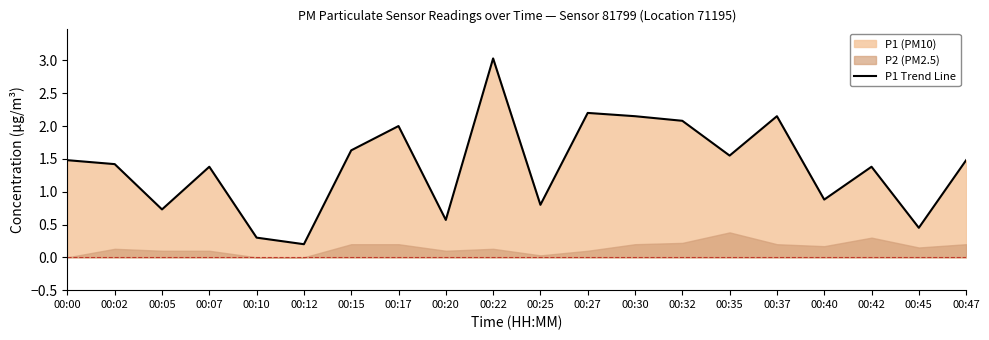

Reading left to right, list all the values displayed in this chart.

00:00=1.5	00:02=1.4	00:05=0.7	00:07=1.4	00:10=0.3	00:12=0.2	00:15=1.6	00:17=2.0	00:20=0.6	00:22=3.0	00:25=0.8	00:27=2.2	00:30=2.1	00:32=2.1	00:35=1.6	00:37=2.1	00:40=0.9	00:42=1.4	00:45=0.5	00:47=1.5